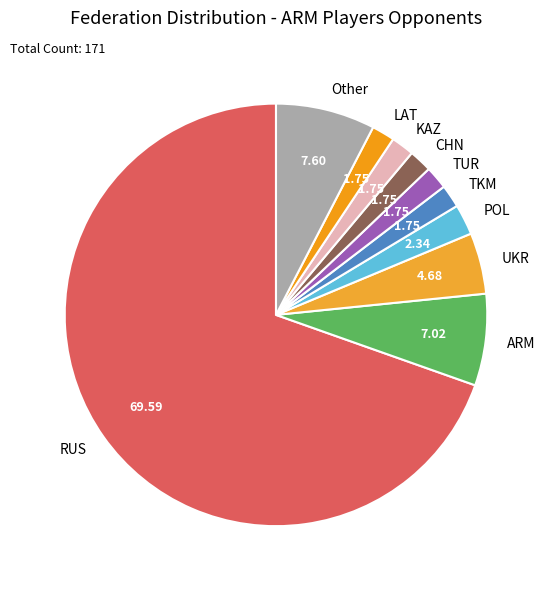

Is the sum of Other and LAT greater than half?

No